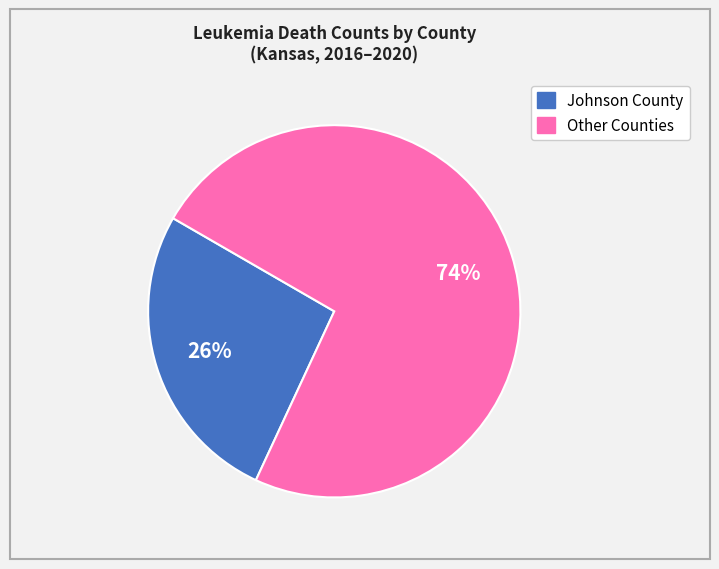

To the nearest percent, what is the average slice percentage?

50%